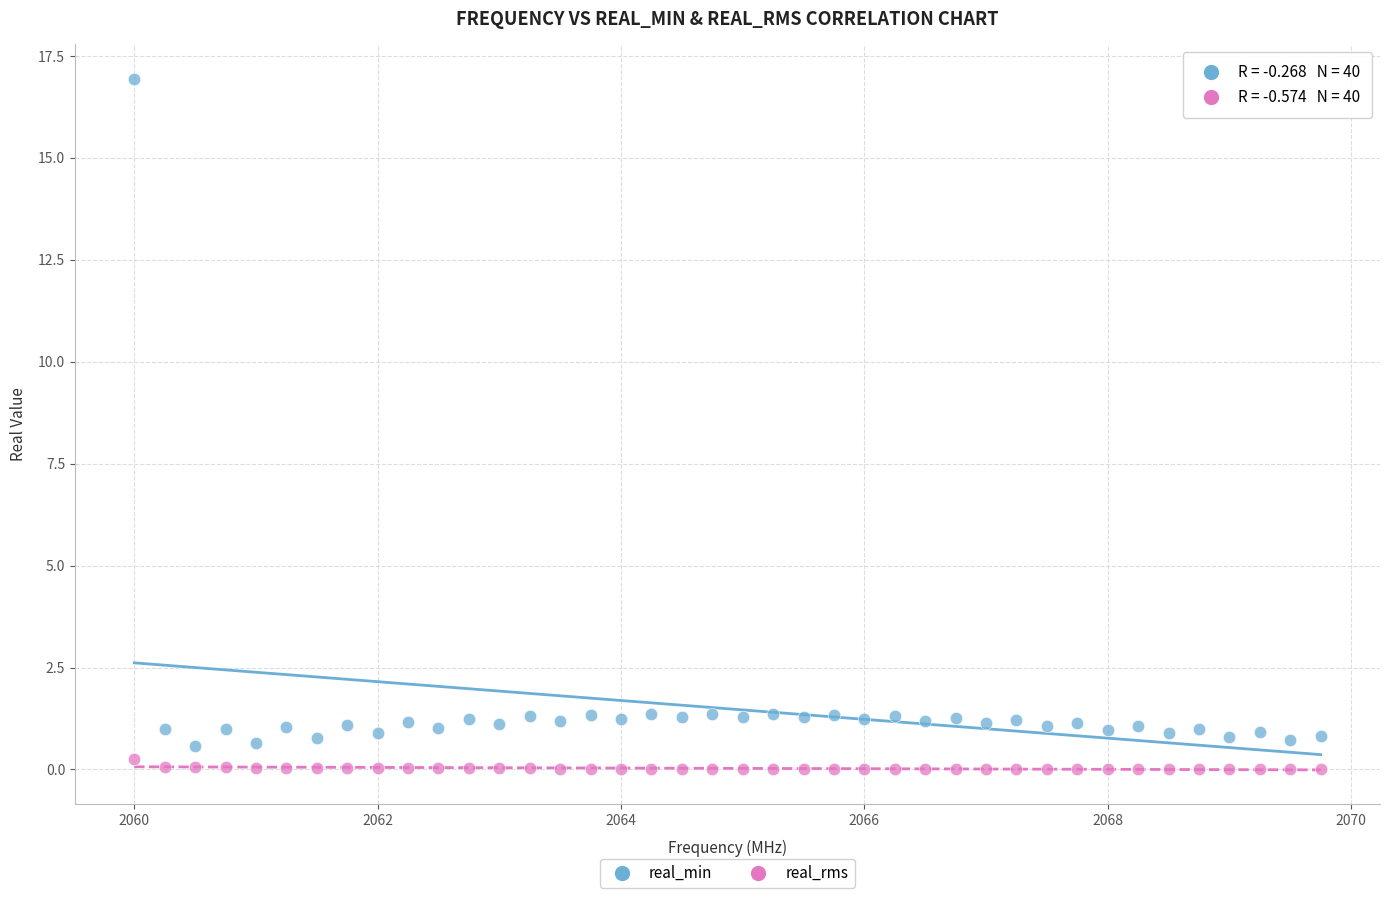

Across all data points, what is the range of X values (max minus min)?

9.8